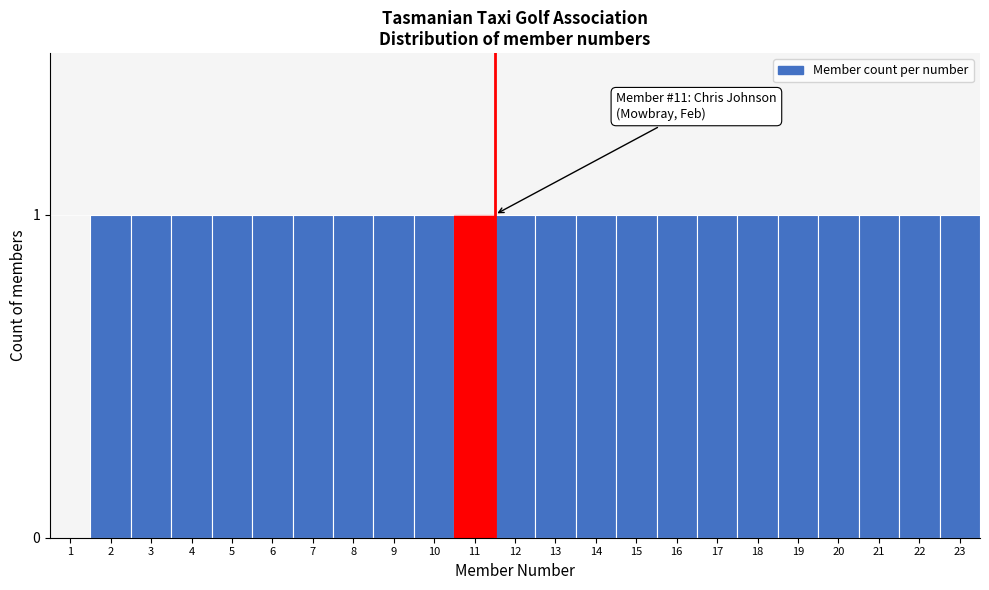

Reading left to right, extract all data points from this chart.

1=0	2=1	3=1	4=1	5=1	6=1	7=1	8=1	9=1	10=1	11=1	12=1	13=1	14=1	15=1	16=1	17=1	18=1	19=1	20=1	21=1	22=1	23=1